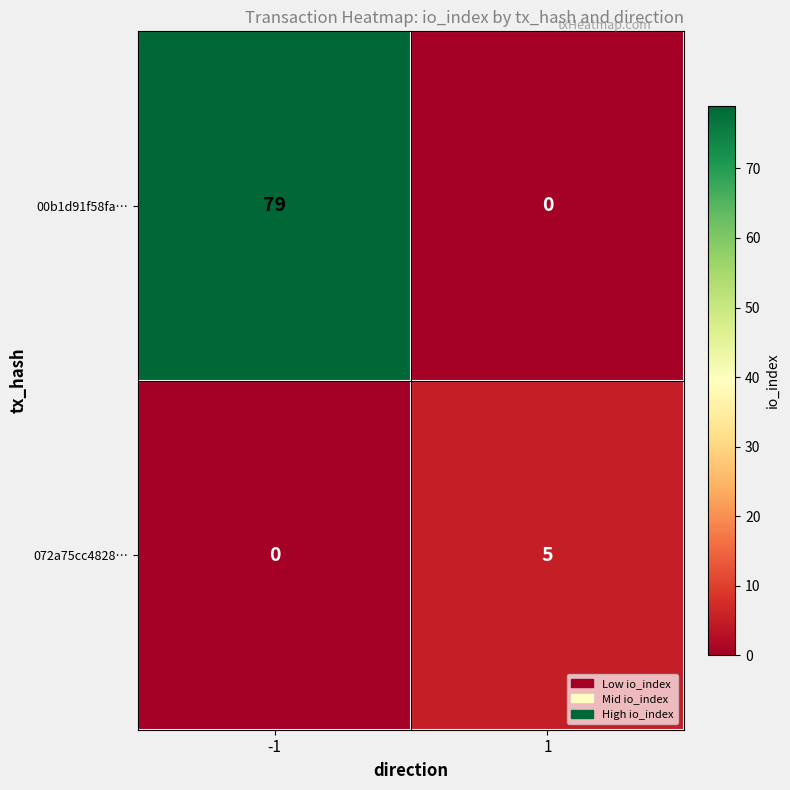

Which series has the widest spread of values?

00b1d91f58fa…